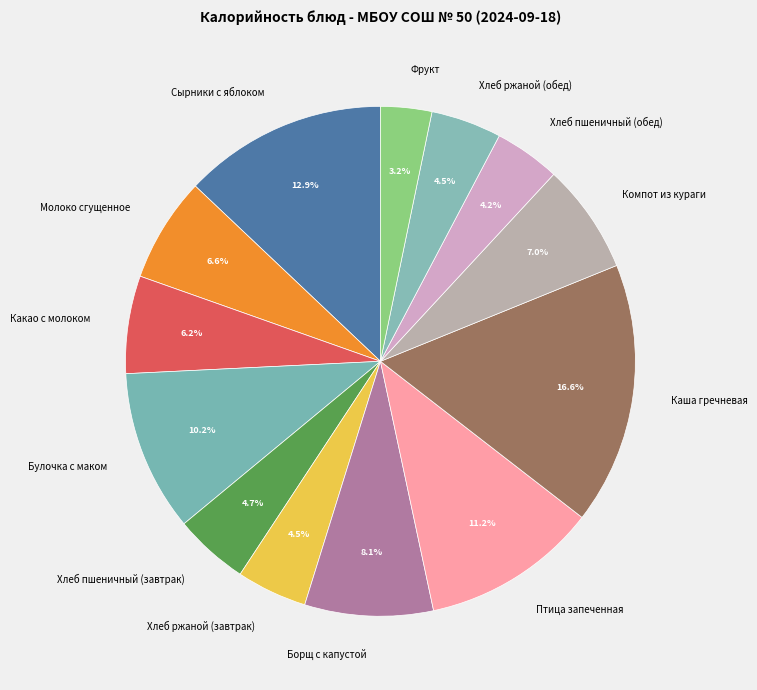

How many slices are in this pie chart?

13